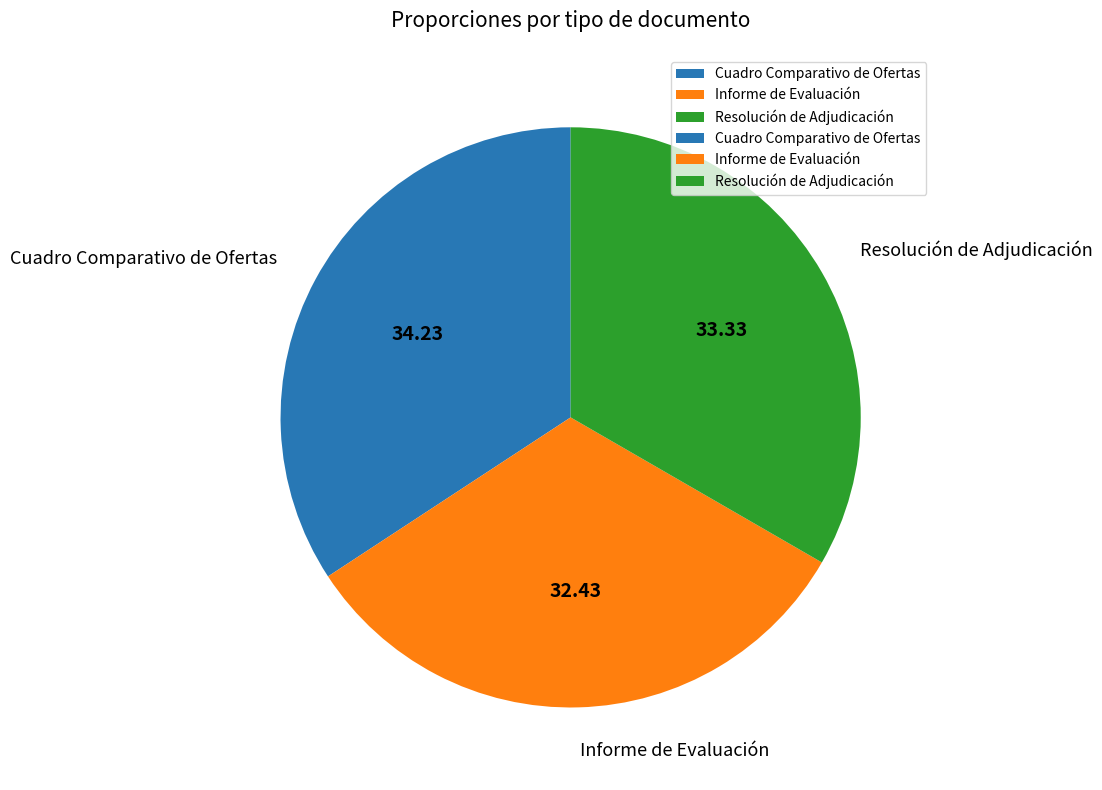

Is there any slice that represents more than half of the pie?

No